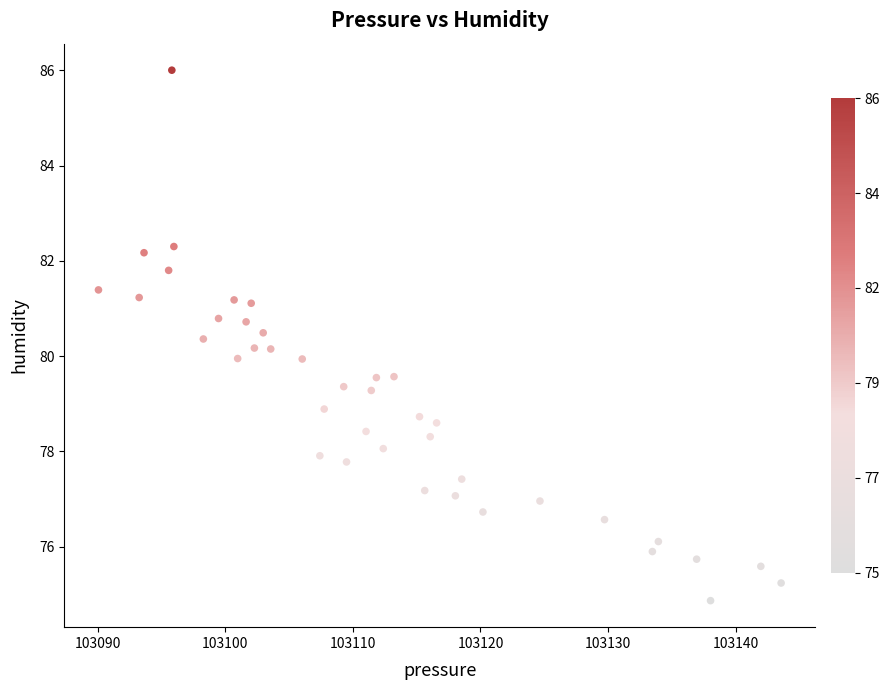

What is the range of X values (max minus min)?

53.5